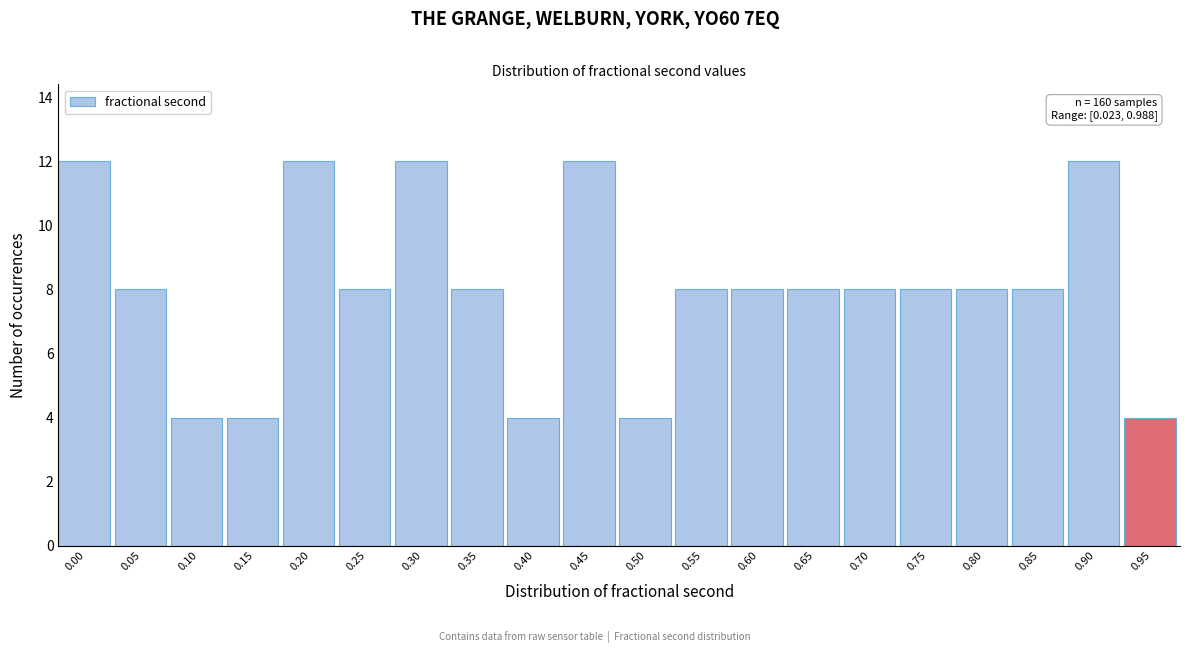

Reading left to right, list all the values displayed in this chart.

0.00=12	0.05=8	0.10=4	0.15=4	0.20=12	0.25=8	0.30=12	0.35=8	0.40=4	0.45=12	0.50=4	0.55=8	0.60=8	0.65=8	0.70=8	0.75=8	0.80=8	0.85=8	0.90=12	0.95=4